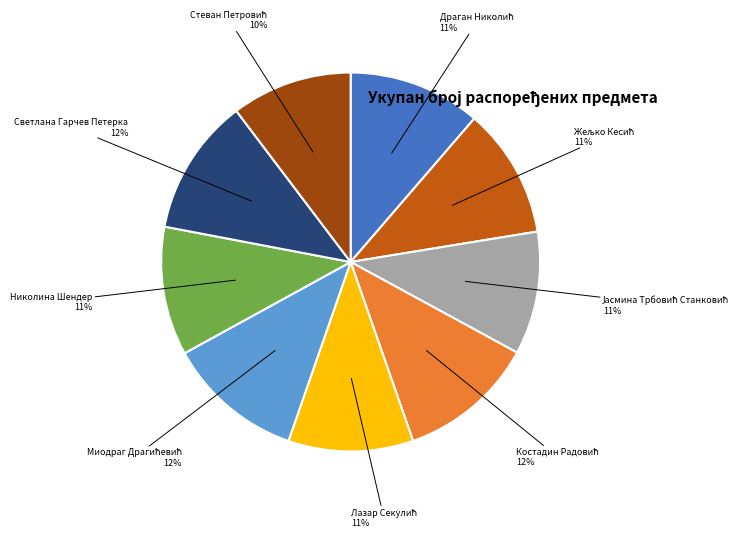

Is there a majority slice in this chart?

No